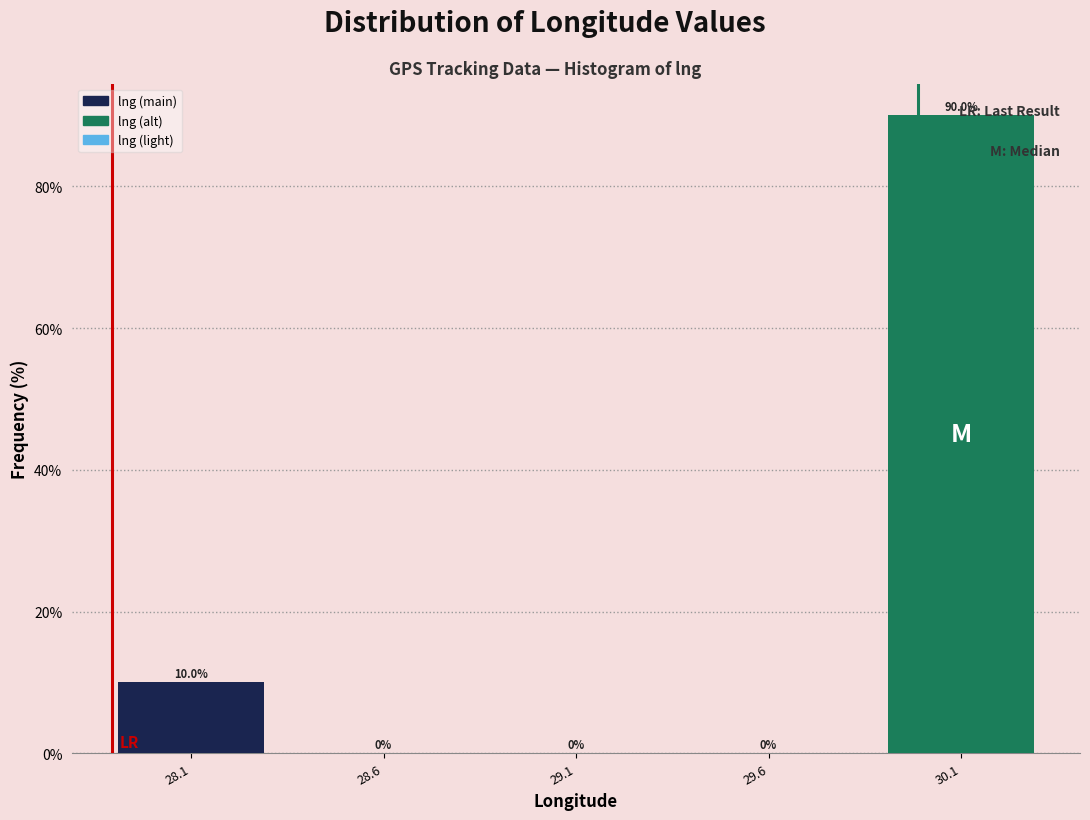

Where is the data nearest to the value 45?

28.1